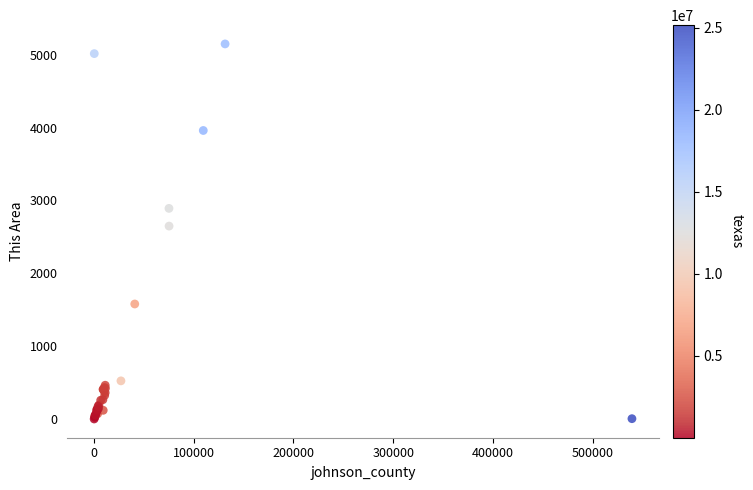

What Y value in the scatter plot is closest to 2574?

2648